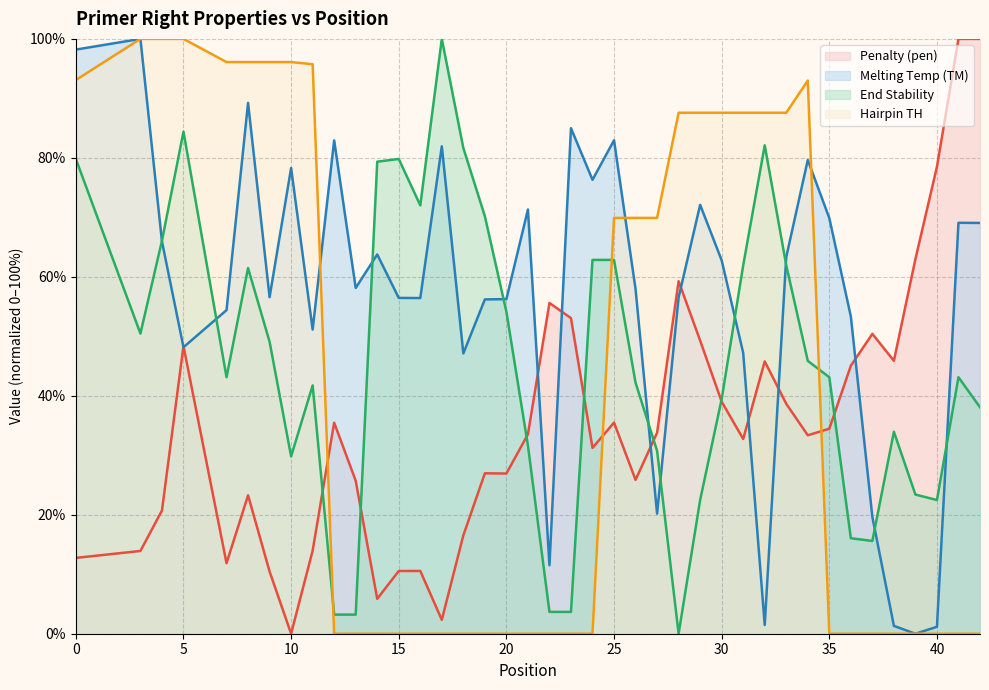

True or false: End Stability and Hairpin TH intersect in this chart.

True